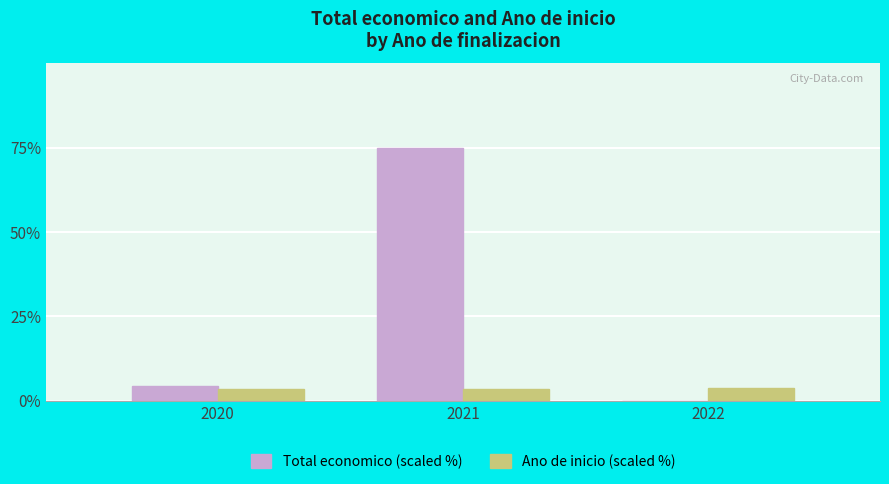

True or false: Total economico (scaled %) has a value of 75.0 at 2021.

True